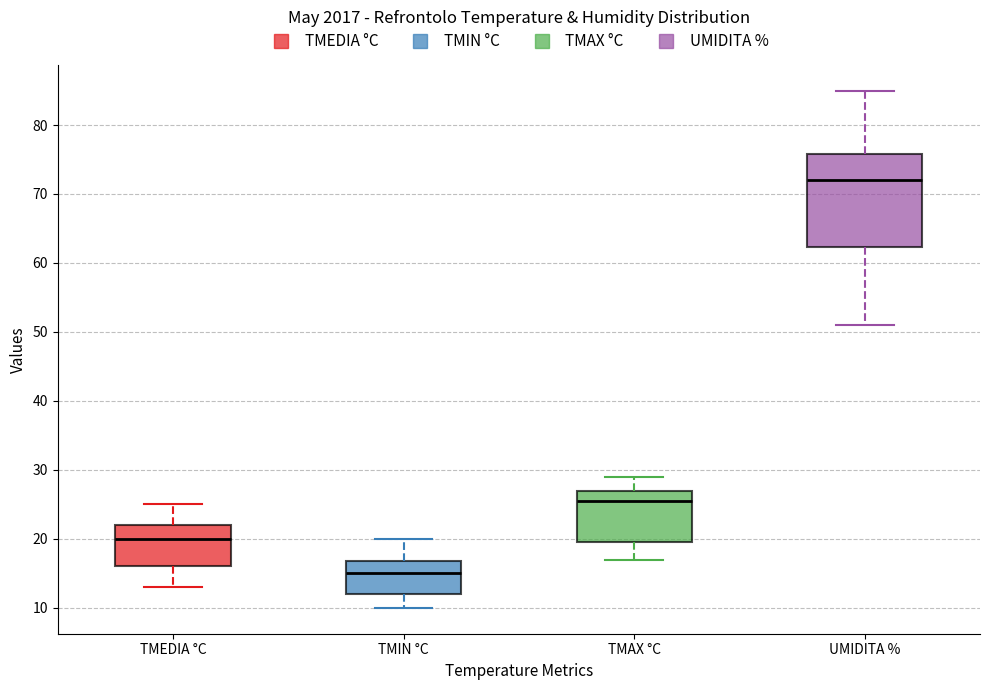

Reading left to right, transcribe this box plot: for each box, give where its median line is, the range the box spans, and where its two whiskers end, as read against the y-axis. The values are not printed on the chart, so give them approximately, as read against the axis.

TMEDIA °C: median 20, box 16 to 22, whiskers 13 to 25
TMIN °C: median 15, box 12 to 17, whiskers 10 to 20
TMAX °C: median 26, box 20 to 27, whiskers 17 to 29
UMIDITA %: median 72, box 62 to 76, whiskers 51 to 85